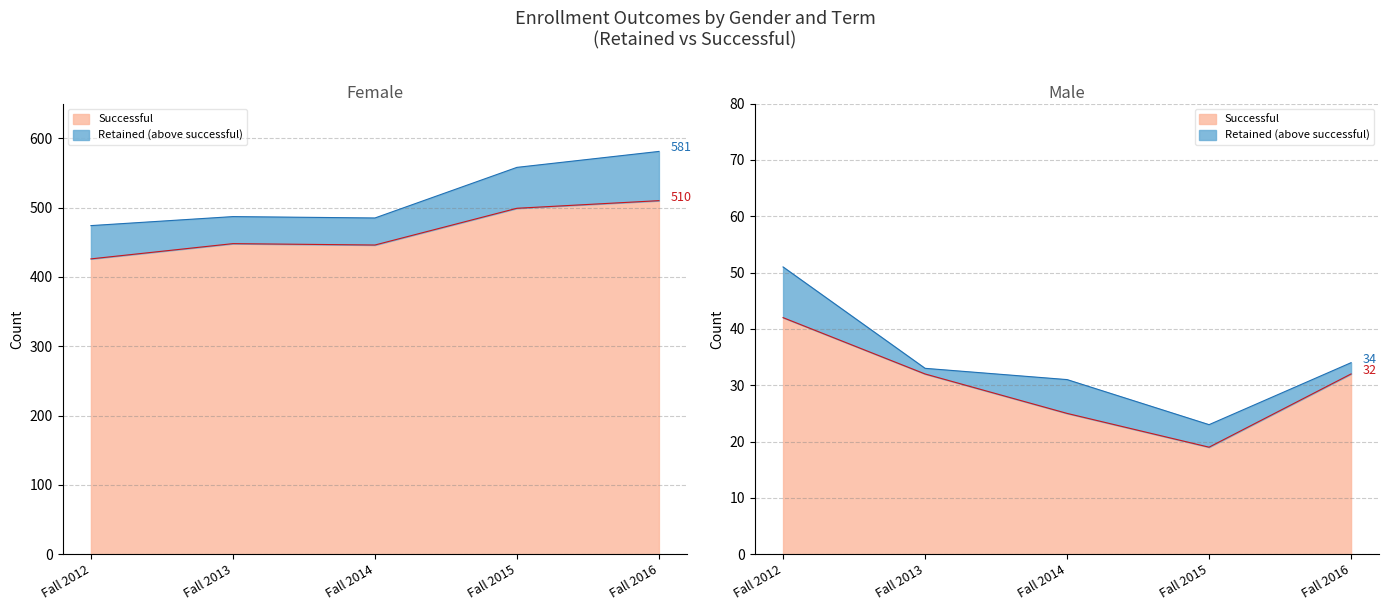

True or false: Female Successful has a value of 609 at Fall 2014.

False